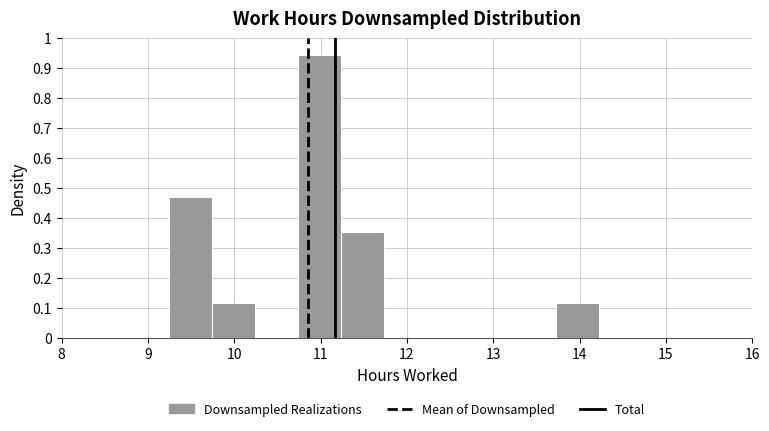

How tall is the bar that spans 10.7 to 11.2 on the x-axis? Neither the bar edges nor the heights are printed on the chart, so give them approximately, as read against the axes.

0.94